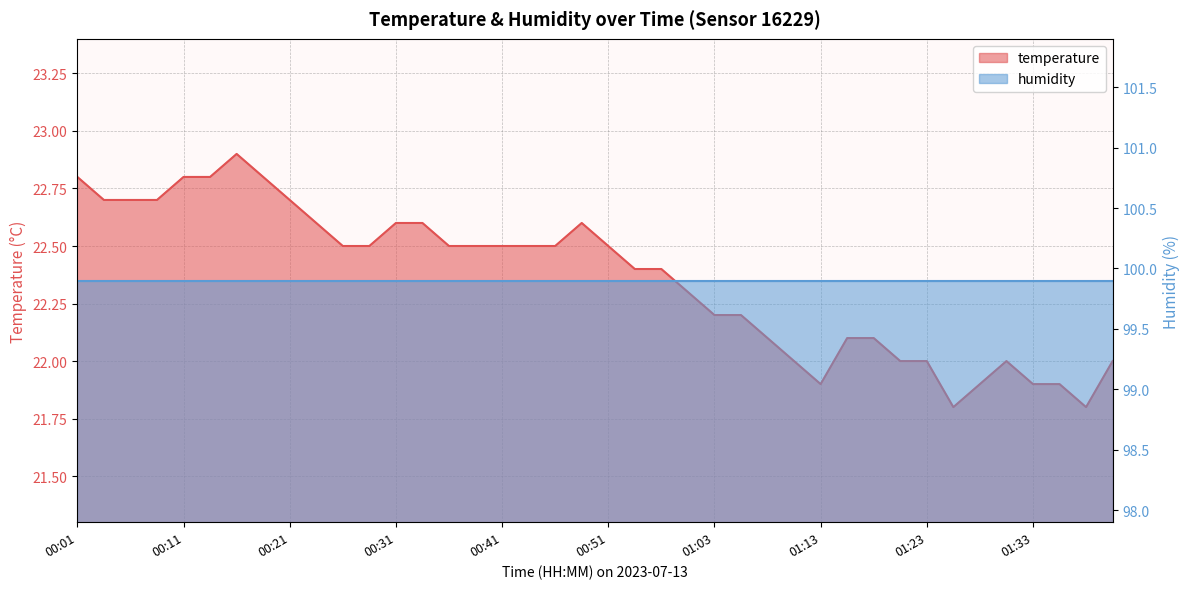

What is the average value?

22.4